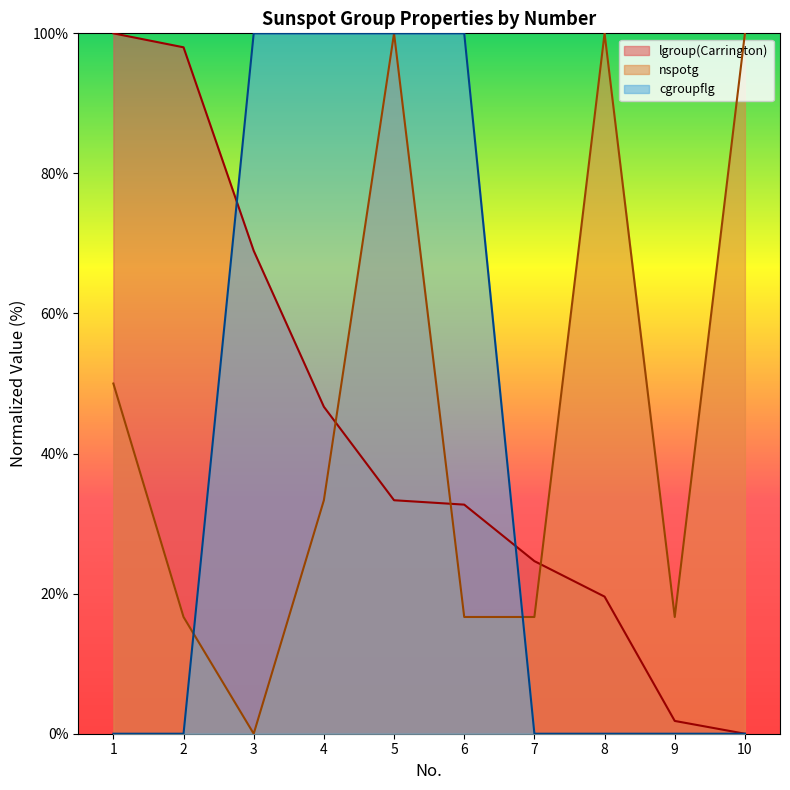

Which series has the largest total across all categories?

nspotg